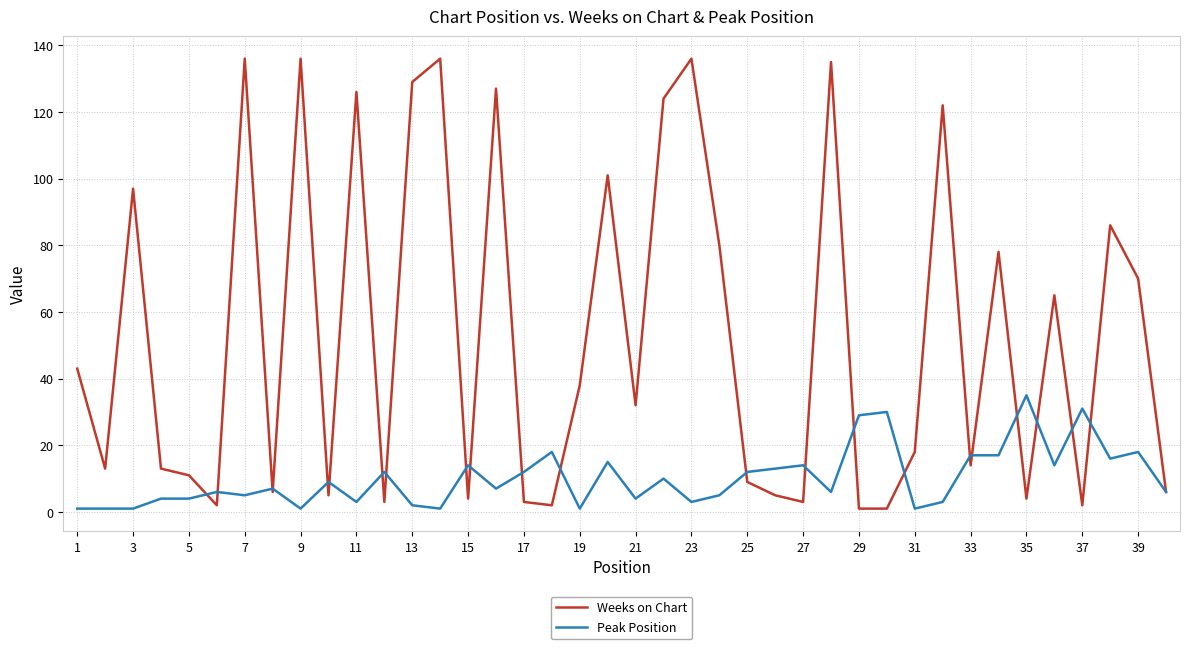

Which series has the largest total across all categories?

Weeks on Chart